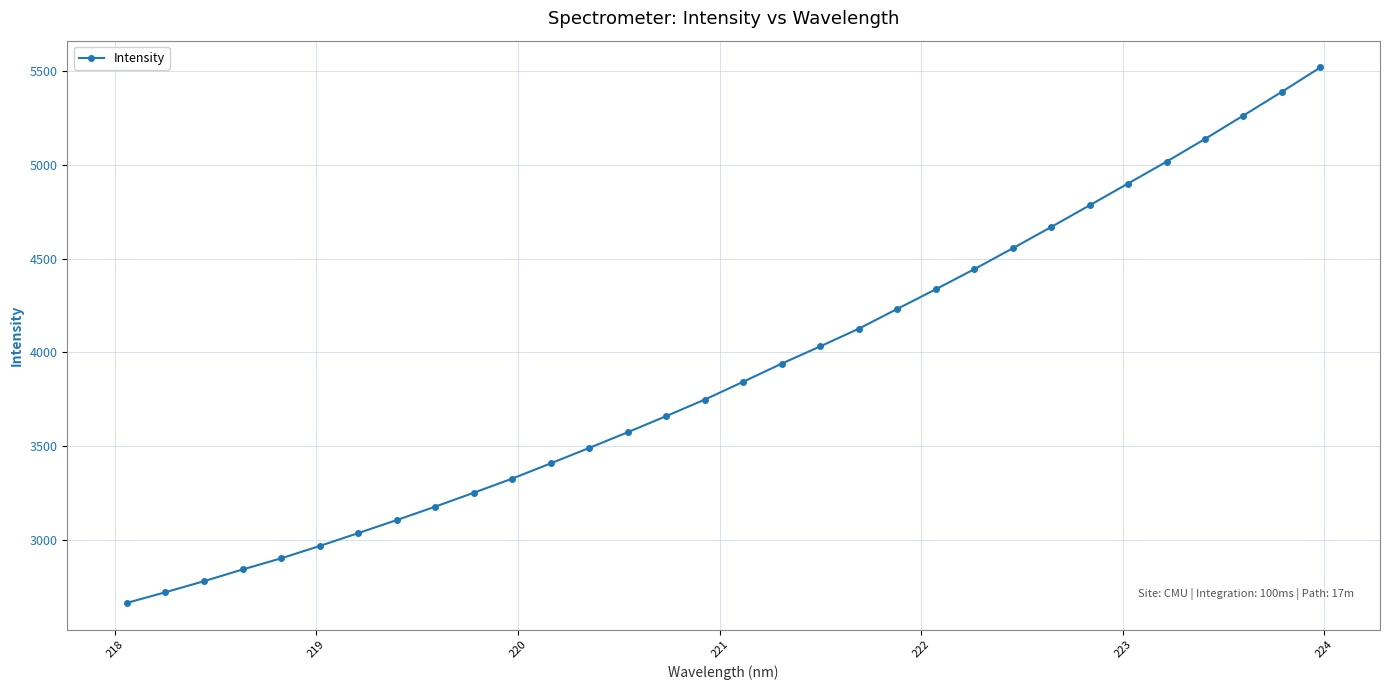

What is the difference between the maximum and minimum values?

2857.7